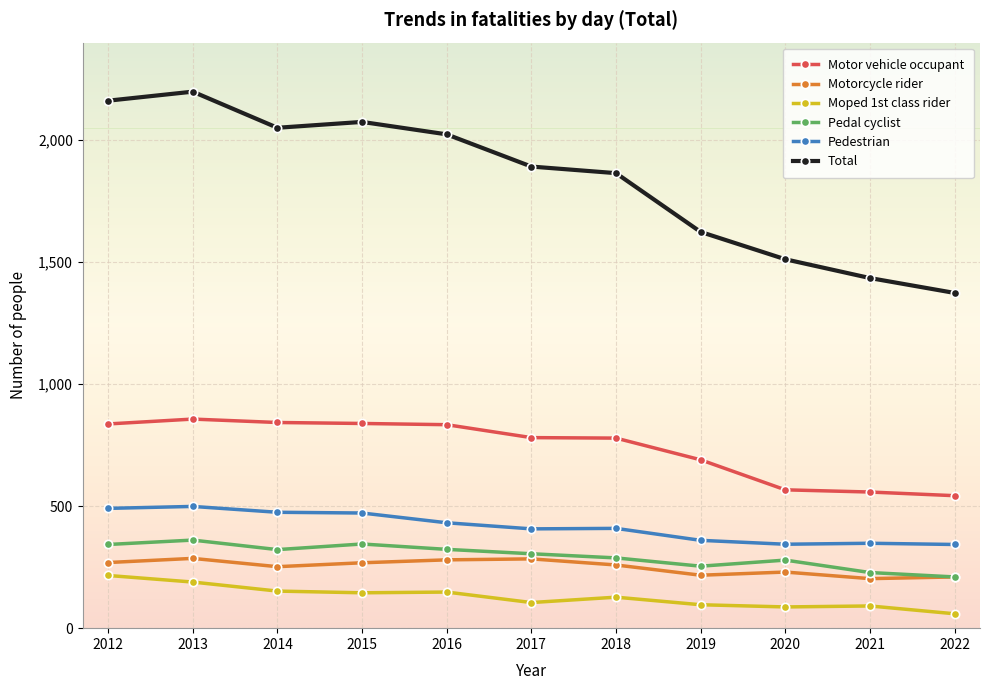

Count the number of data series in this chart.

6